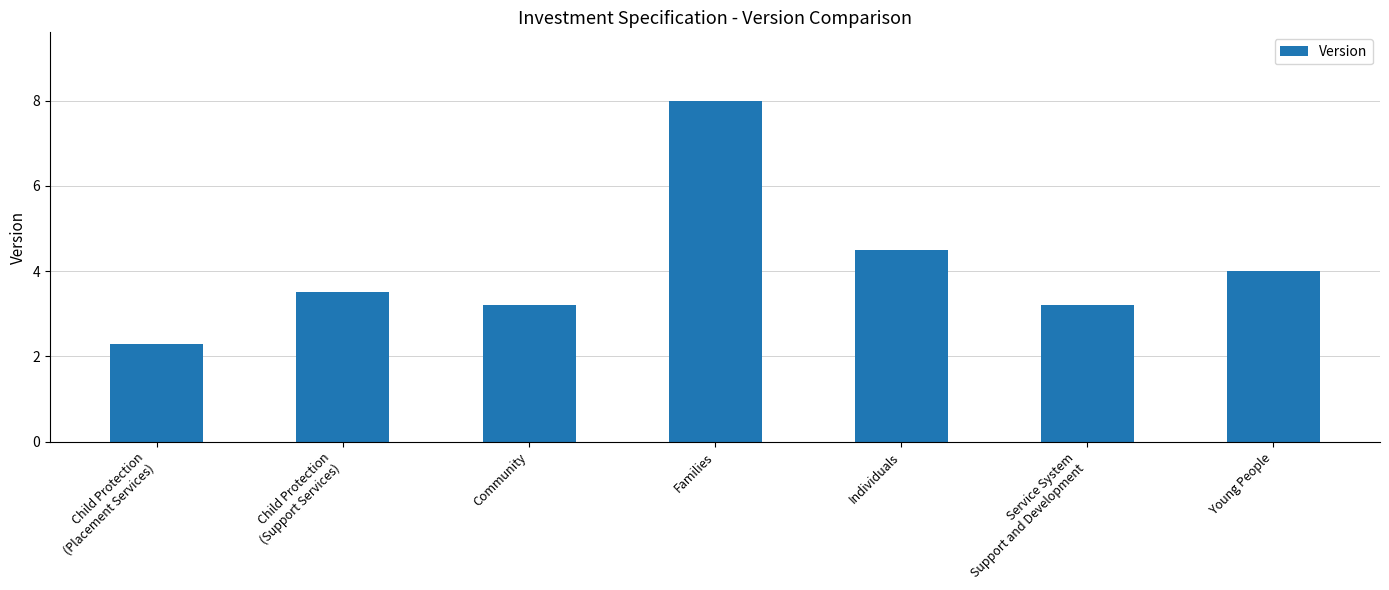

Approximately how many times larger is the value at Service System
Support and Development compared to Young People?

0.8